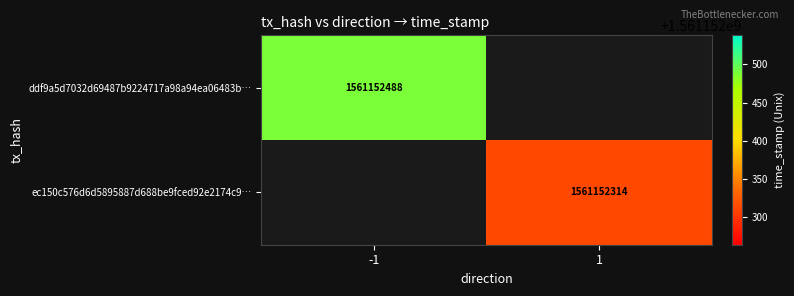

Is it true that ddf9a5d7032d69487b9224717a98a94ea06483b equals 2792761560 at time_stamp?

False